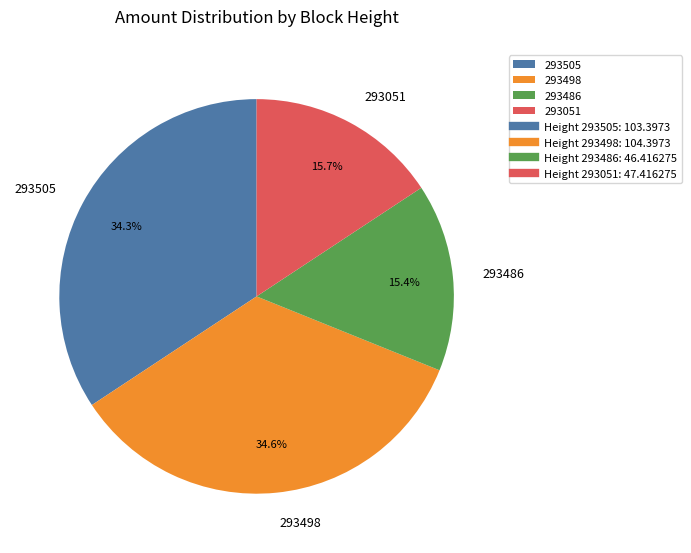

What is the total percentage of 293498 and 293486?

50.0%